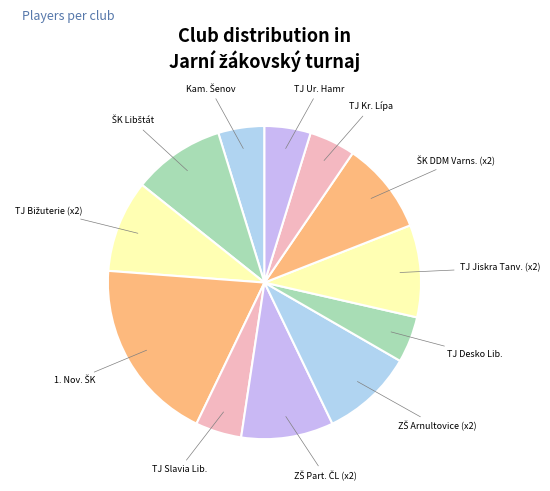

Which slice is the largest?

1. Novoborský ŠK